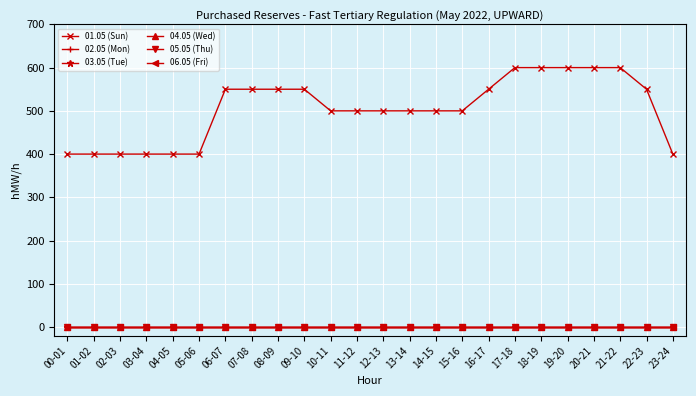

What is the average value of the 01.05 (Sun) series?

504